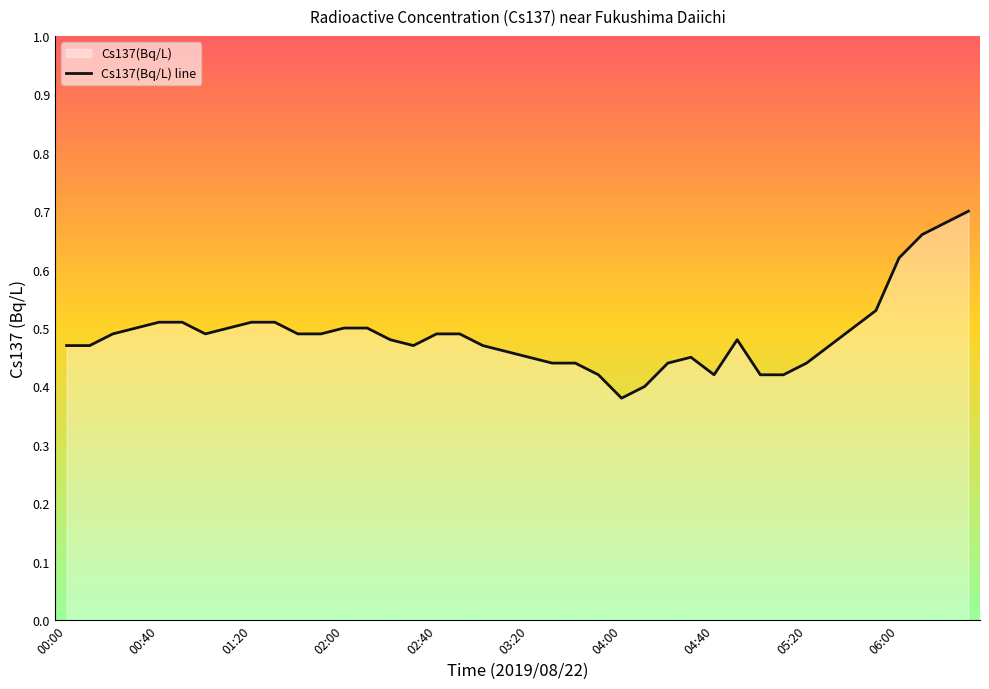

Is it true that the value at 04:00 is 0.1?

False